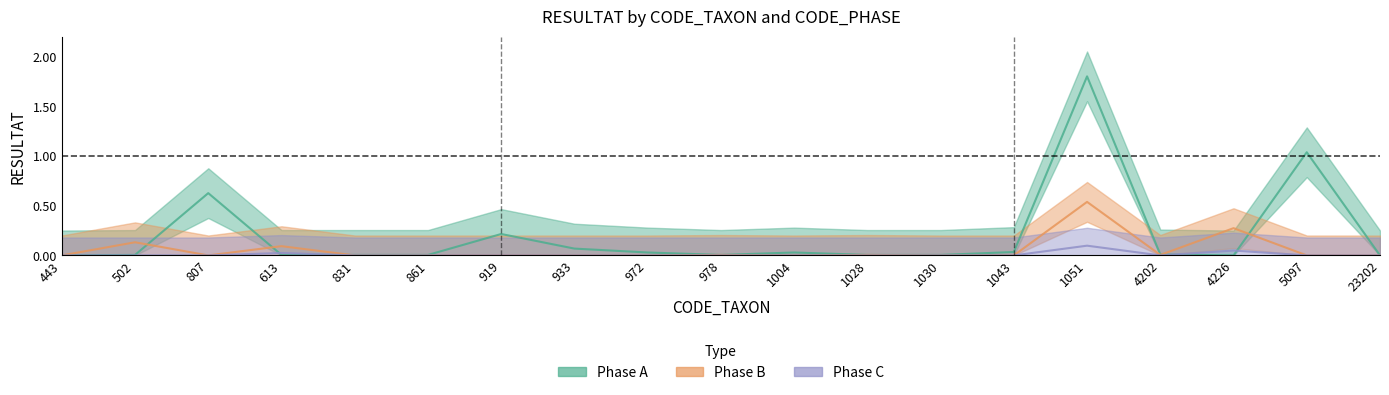

What is the label of the 3rd point from the right?

4226